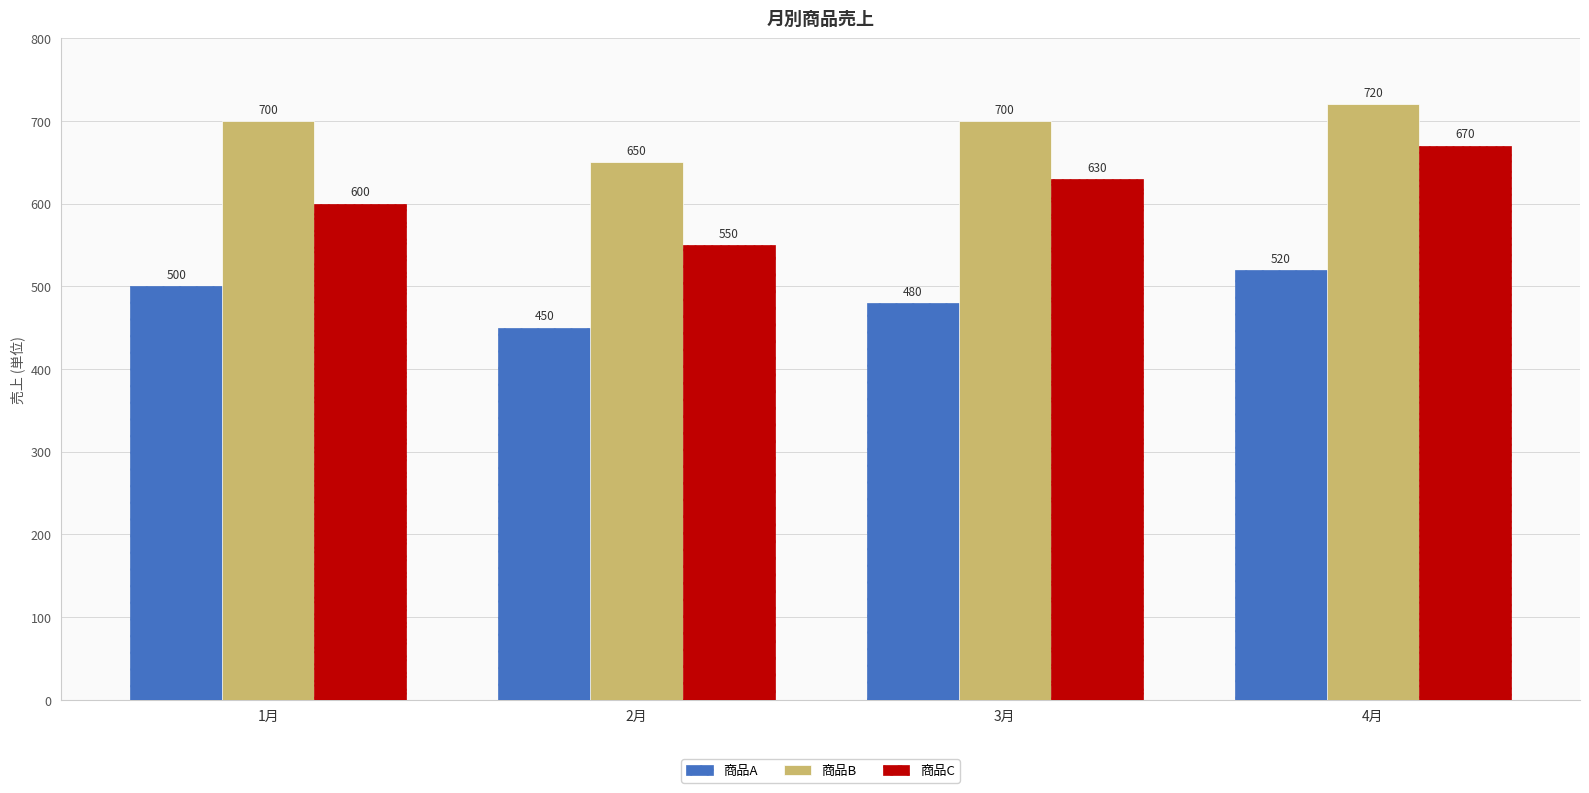

What is the label of the 1st bar from the left?

1月